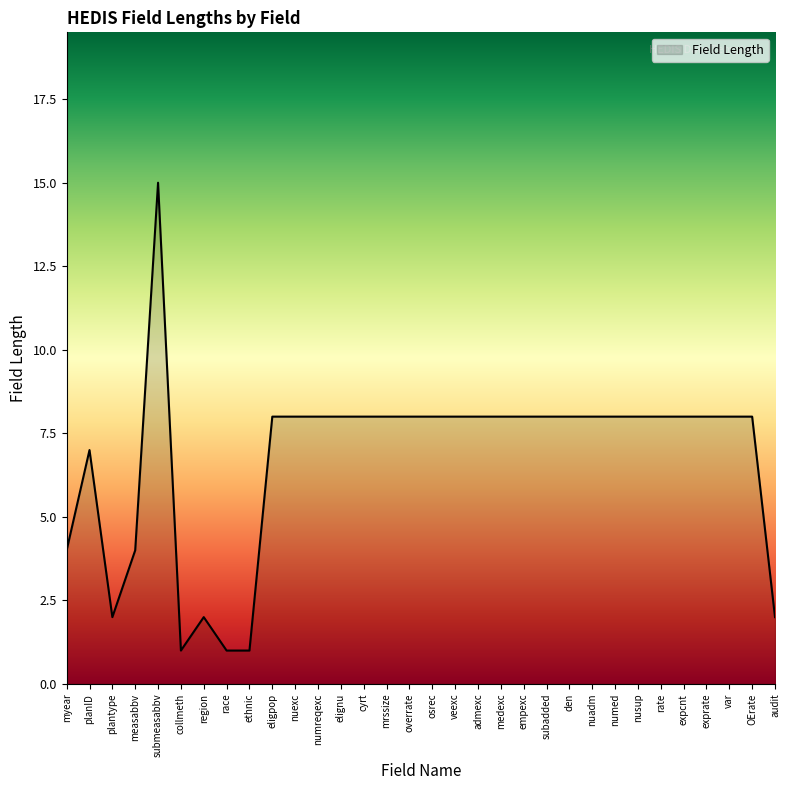

Reading right to left, list all the values displayed in this chart.

2	8	8	8	8	8	8	8	8	8	8	8	8	8	8	8	8	8	8	8	8	8	8	1	1	2	1	15	4	2	7	4